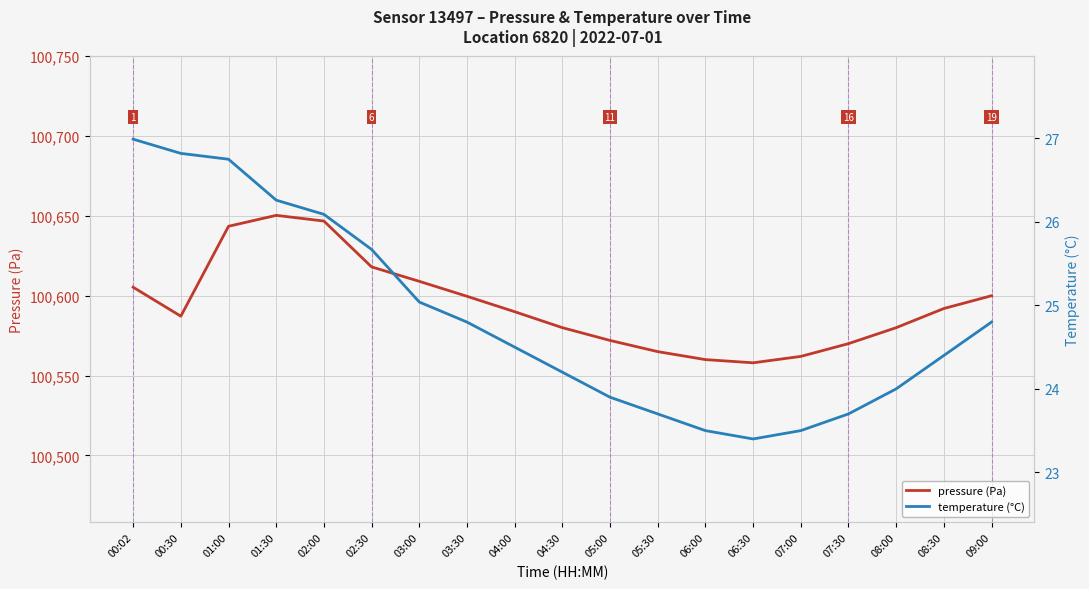

What is the difference between the highest and lowest values at 03:30?

100574.9